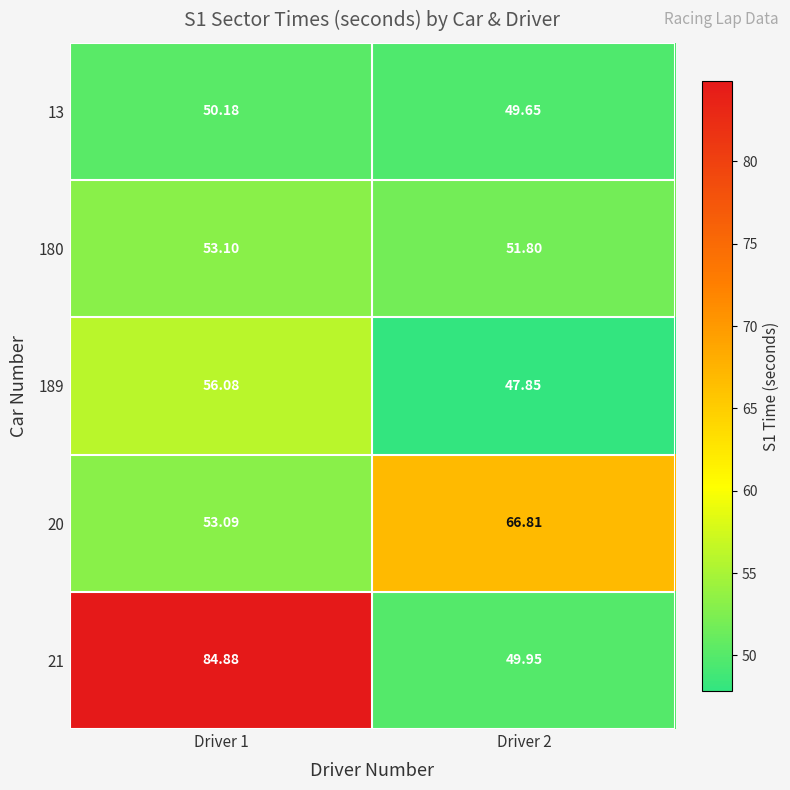

Which has a higher value, Driver 1 or Driver 2?

Driver 1